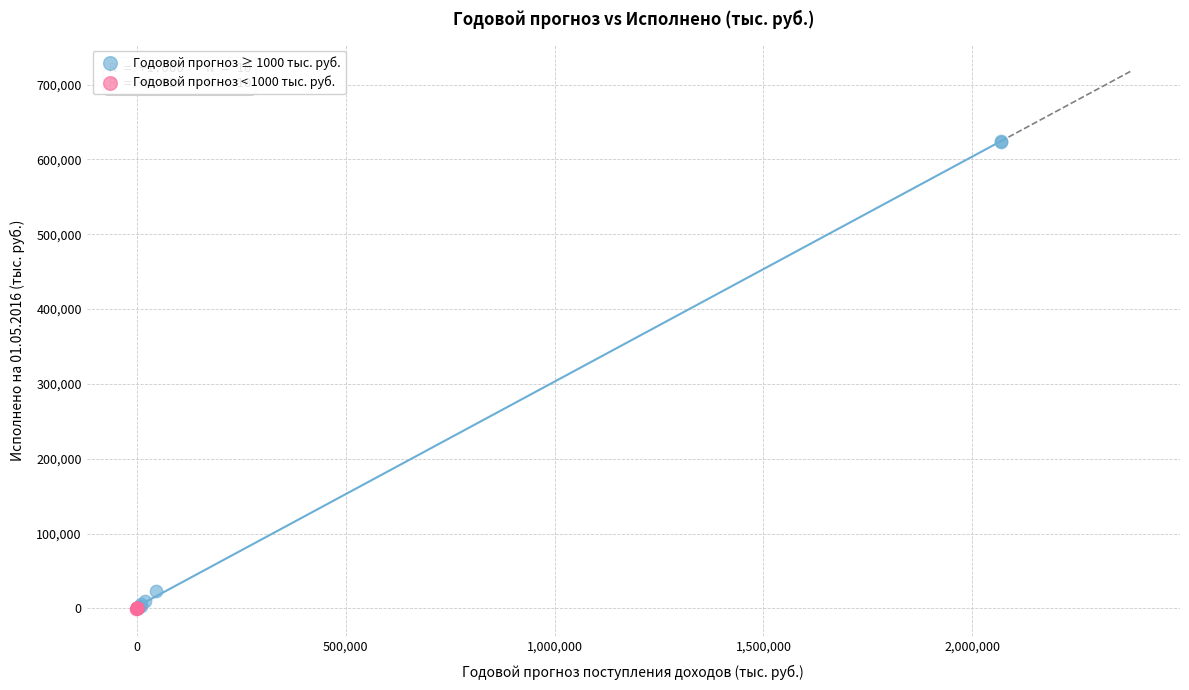

Which series has the widest spread of Y values?

Годовой прогноз ≥ 1000 тыс. руб.